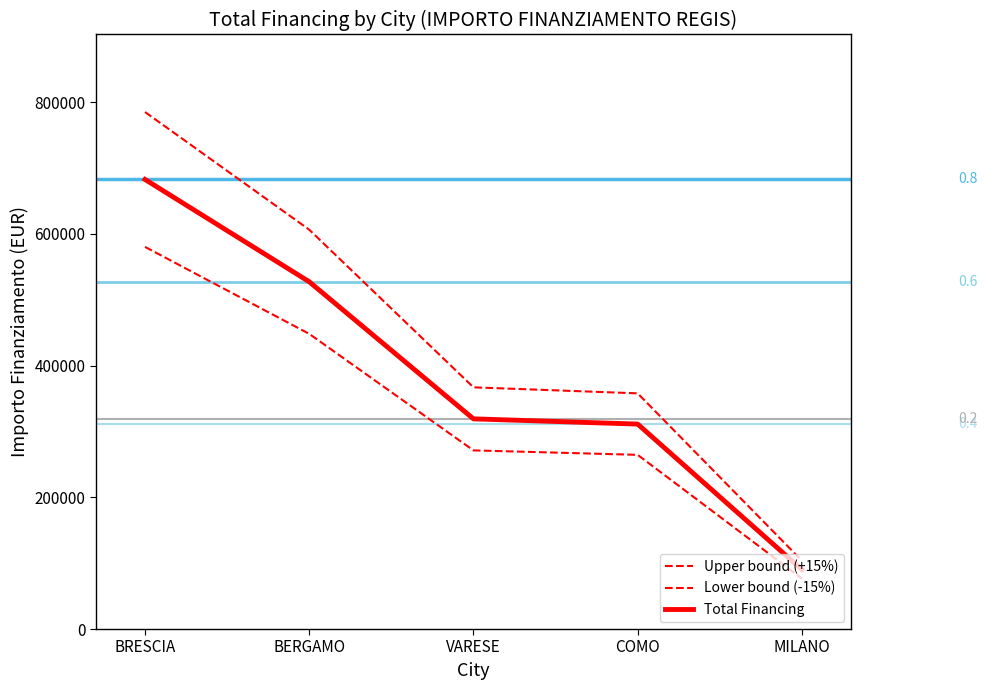

How many lines are shown in the chart?

3